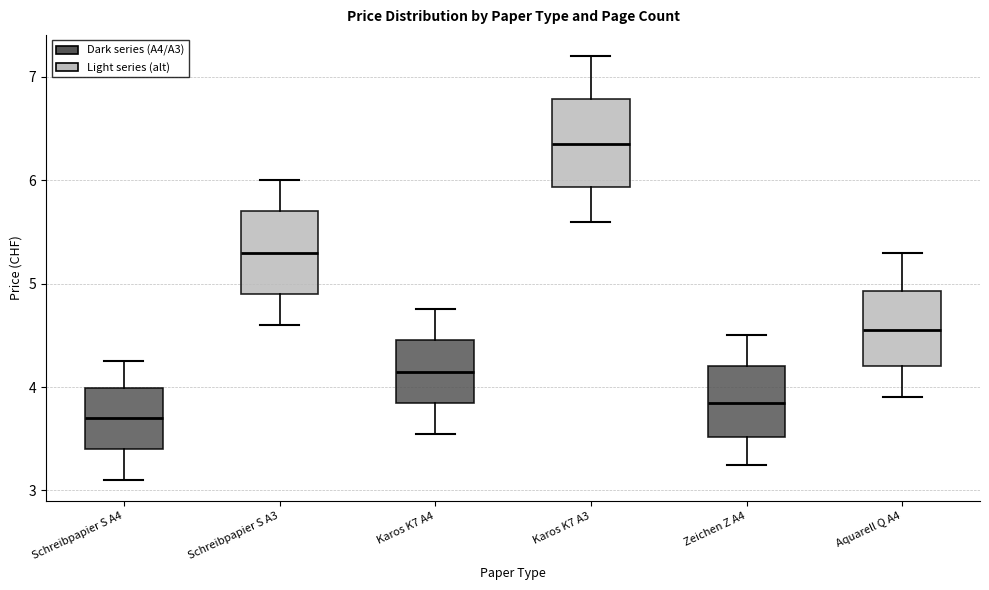

Which box has the lowest median line?

Schreibpapier S A4